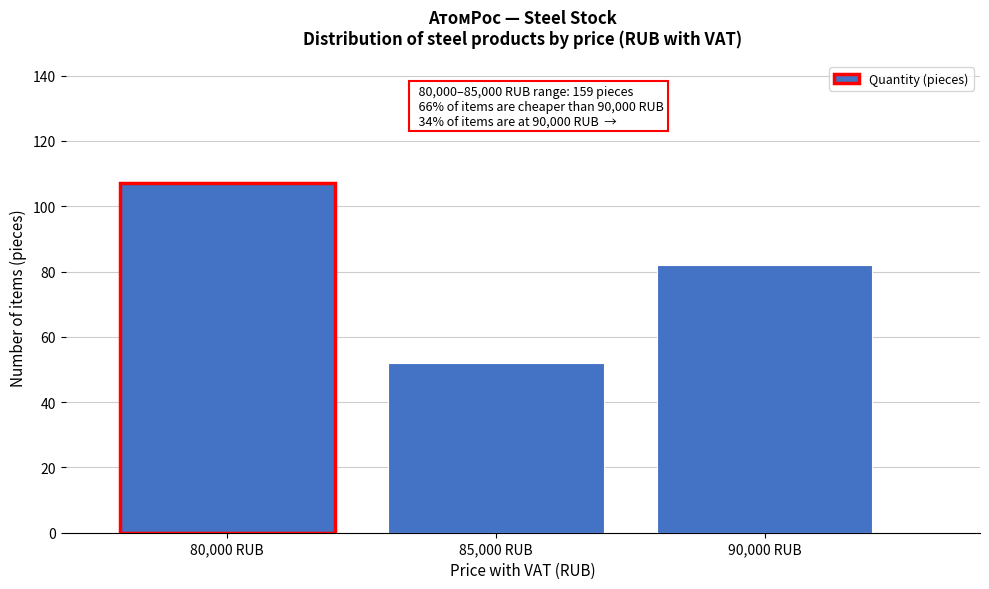

Reading right to left, list all the values displayed in this chart.

90,000 RUB=82	85,000 RUB=52	80,000 RUB=107